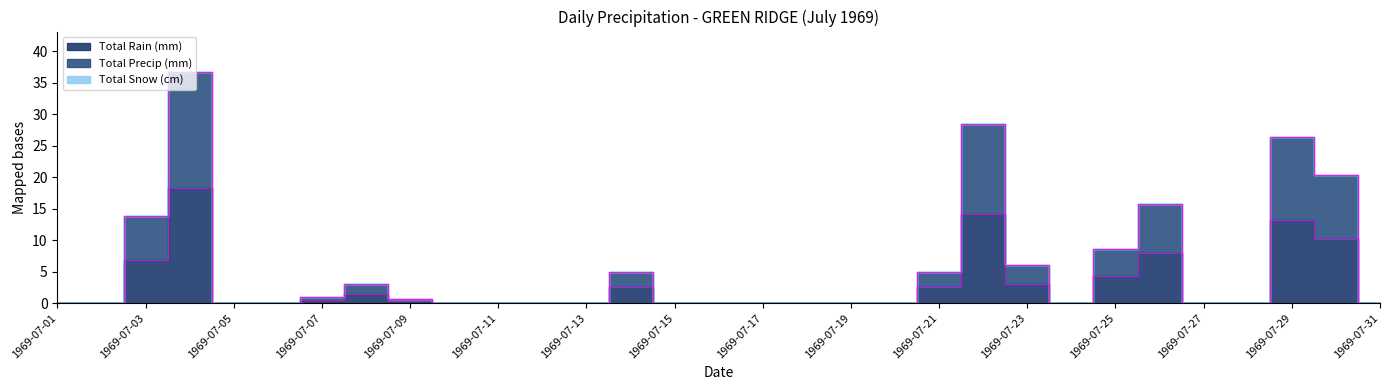

At how many categories does at least one series exceed 4?

10